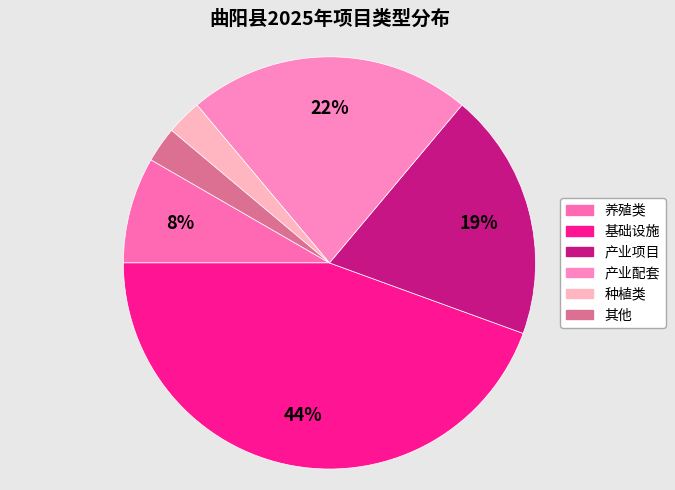

What is the smallest slice in the pie chart?

种植类